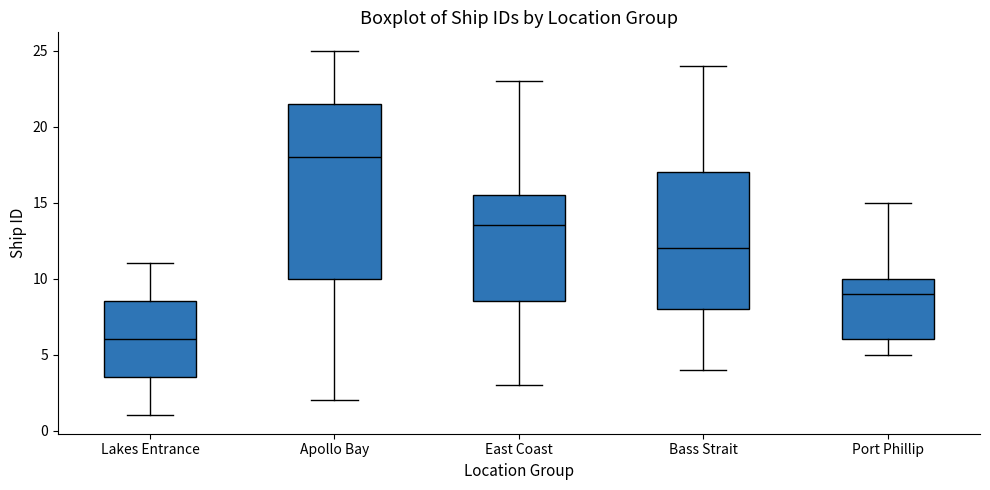

Which box is the tallest, from its lower edge to its upper edge?

Apollo Bay